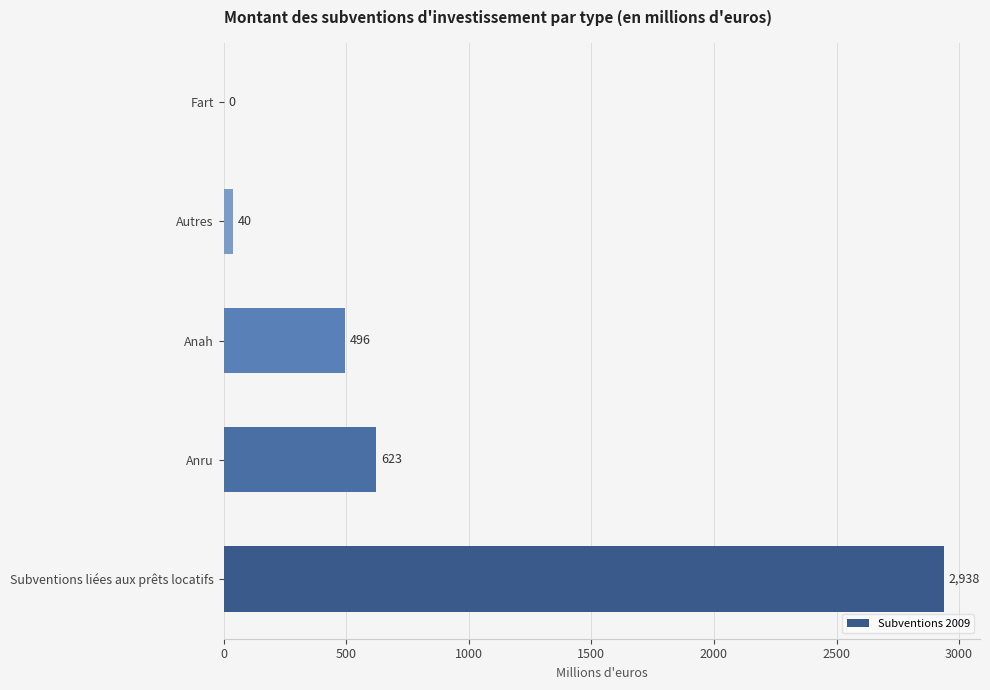

At which category does the chart reach its peak across all series?

Subventions liées aux prêts locatifs